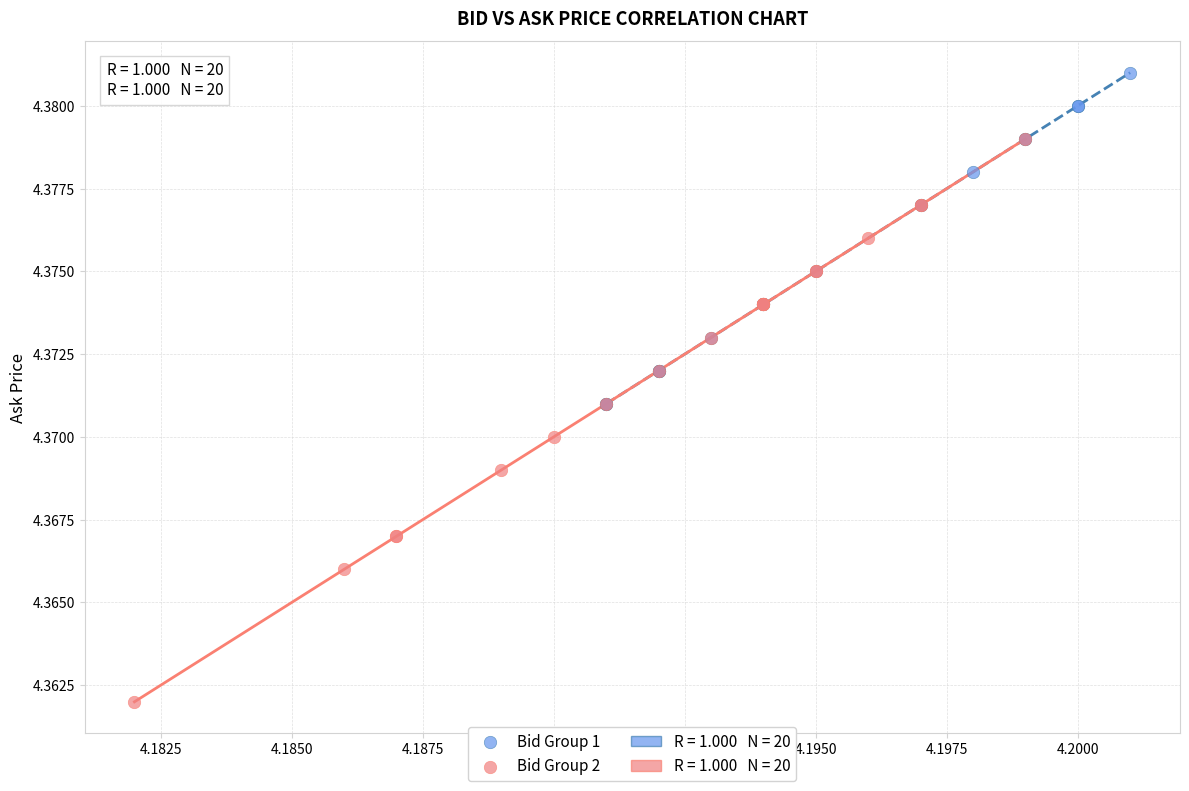

Which series reaches the maximum Y coordinate?

Bid Group 1